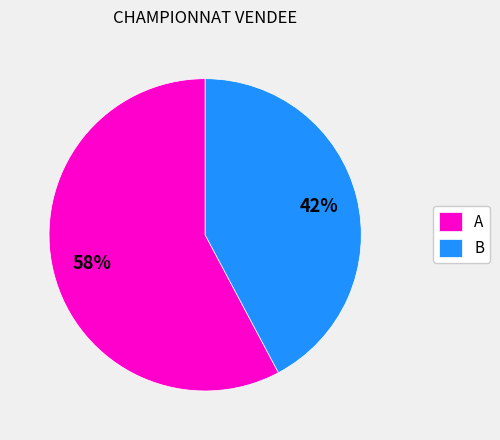

True or false: A accounts for 58% of the total.

True